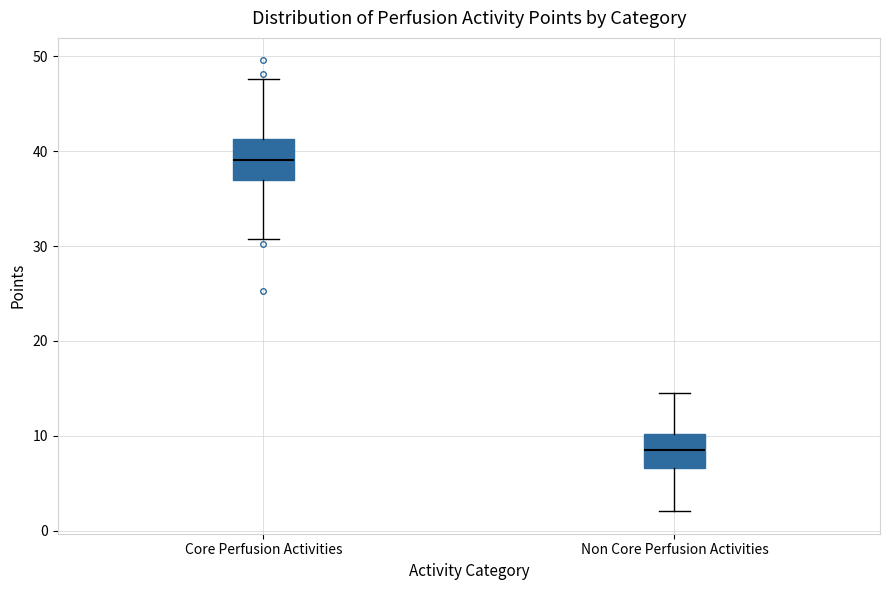

Which box has the highest median line?

Core Perfusion Activities